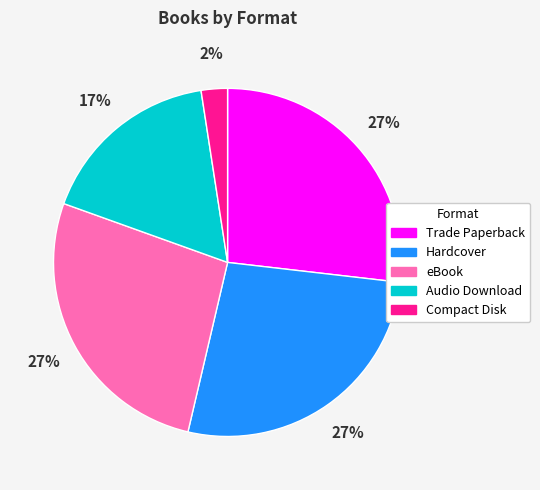

Which slice is the smallest?

Compact Disk